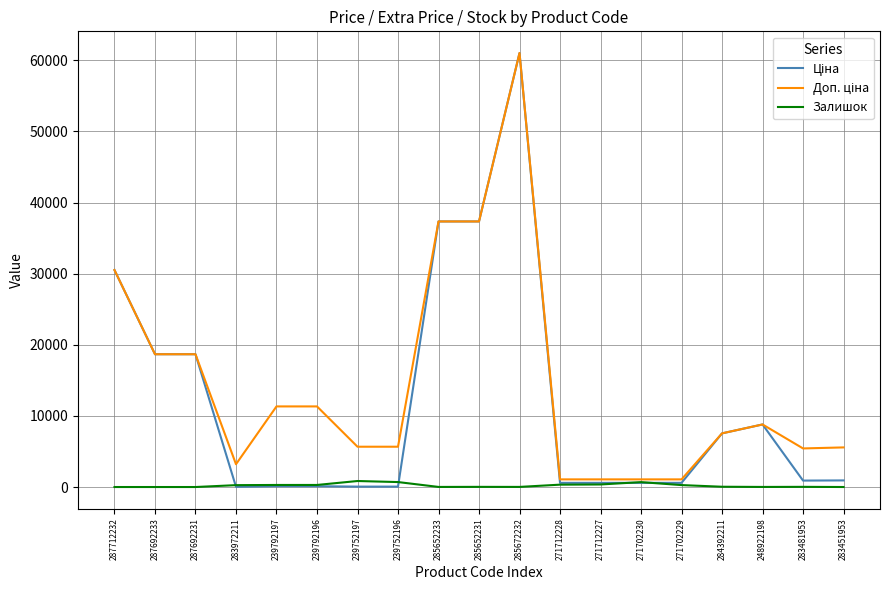

At which category is the sum across all series the highest?

285672232